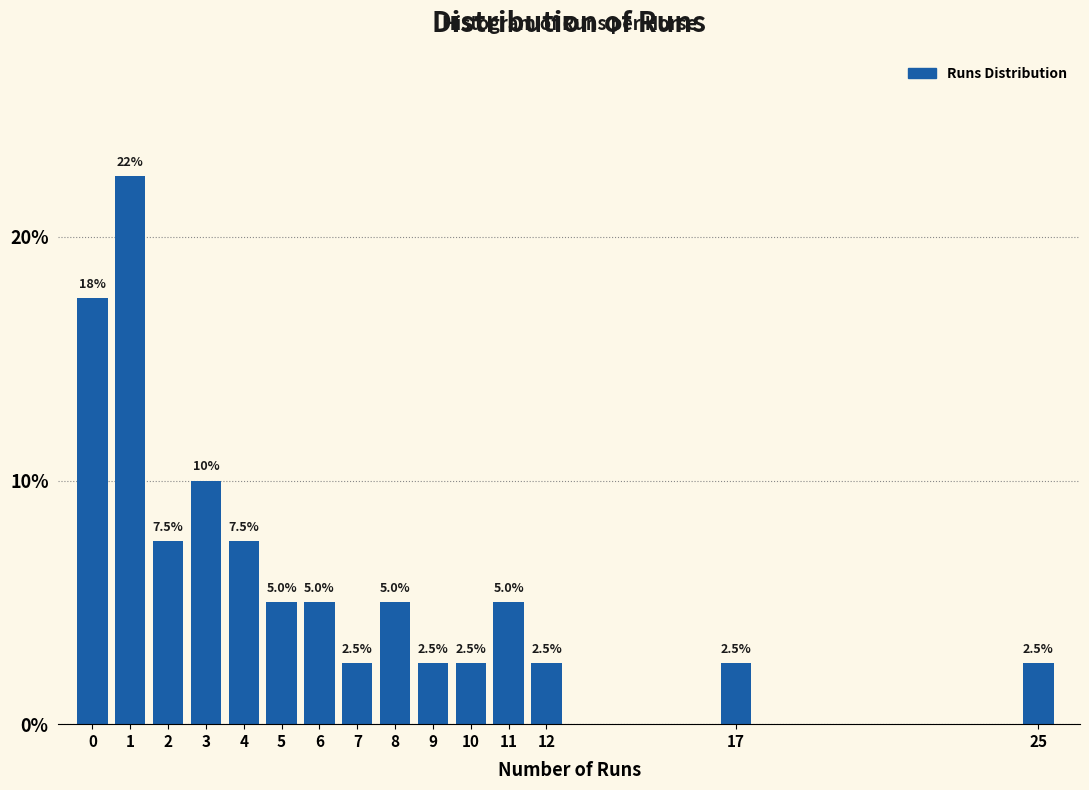

Reading left to right, transcribe all the data shown in this chart.

0=17.5	1=22.5	2=7.5	3=10.0	4=7.5	5=5.0	6=5.0	7=2.5	8=5.0	9=2.5	10=2.5	11=5.0	12=2.5	17=2.5	25=2.5